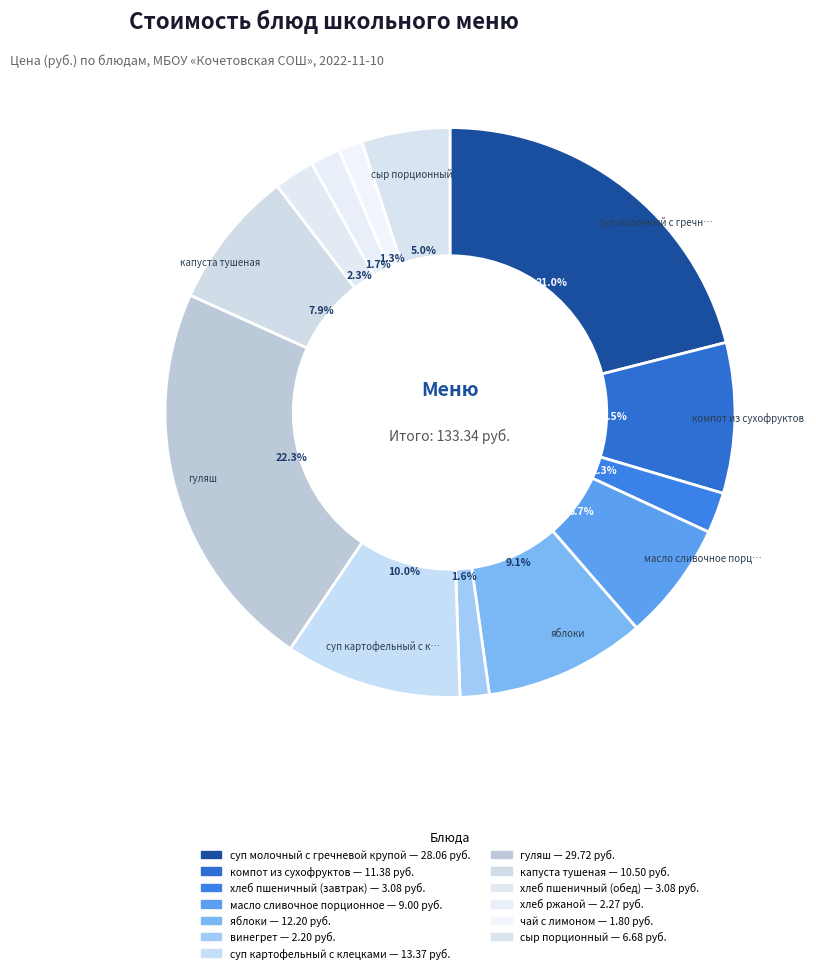

How many segments does this pie chart have?

13